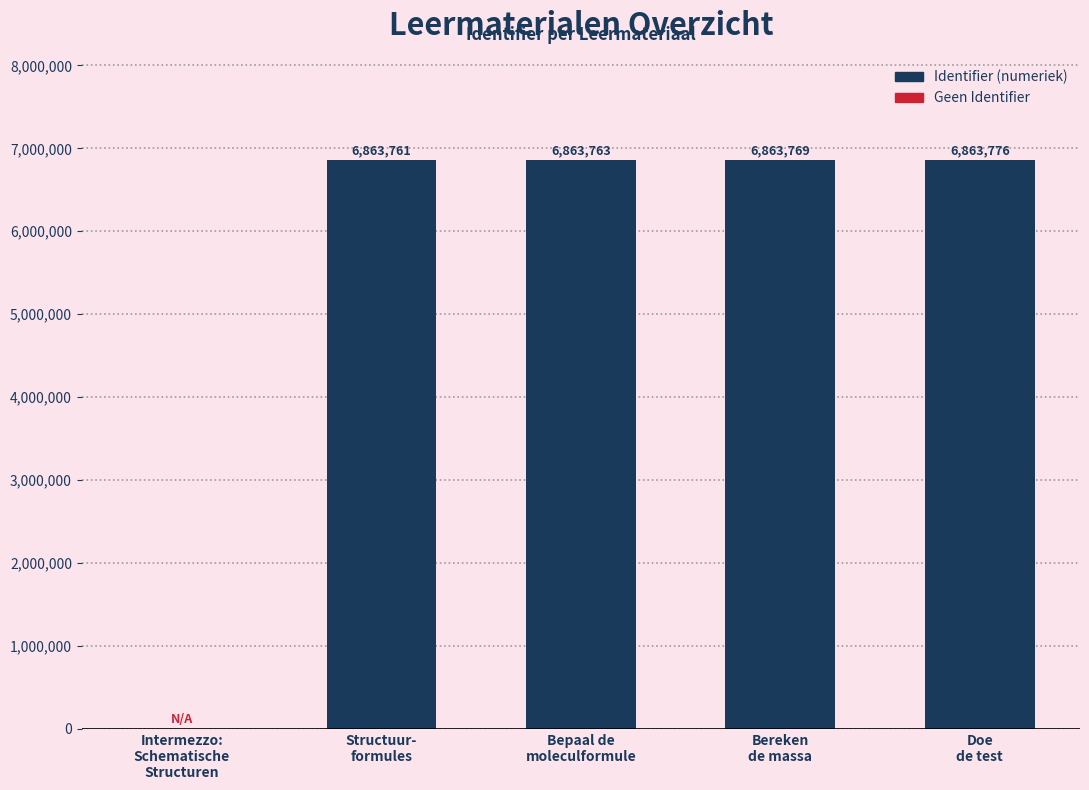

What is the sum of the values at Bereken
de massa and Doe
de test?

13727545